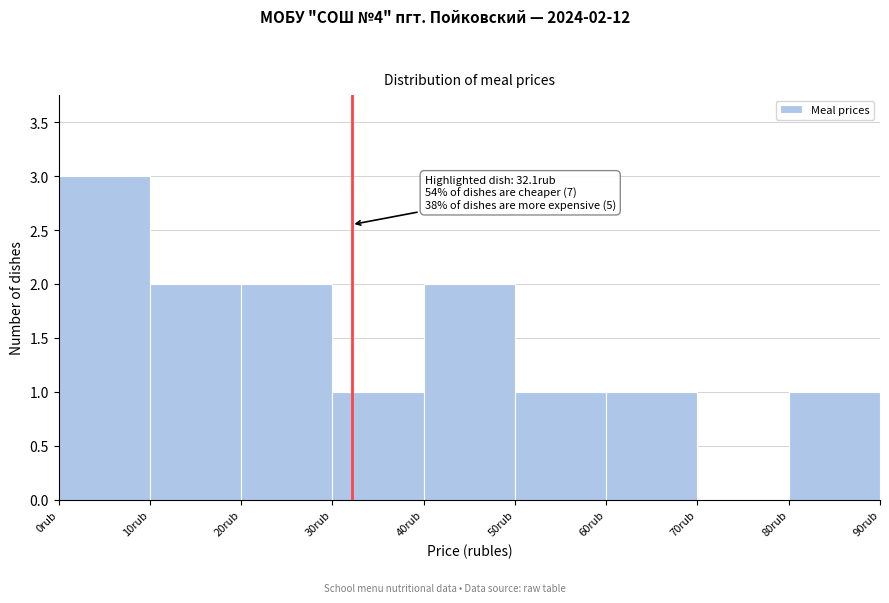

Which range on the x-axis has the tallest bar?

0 to 10